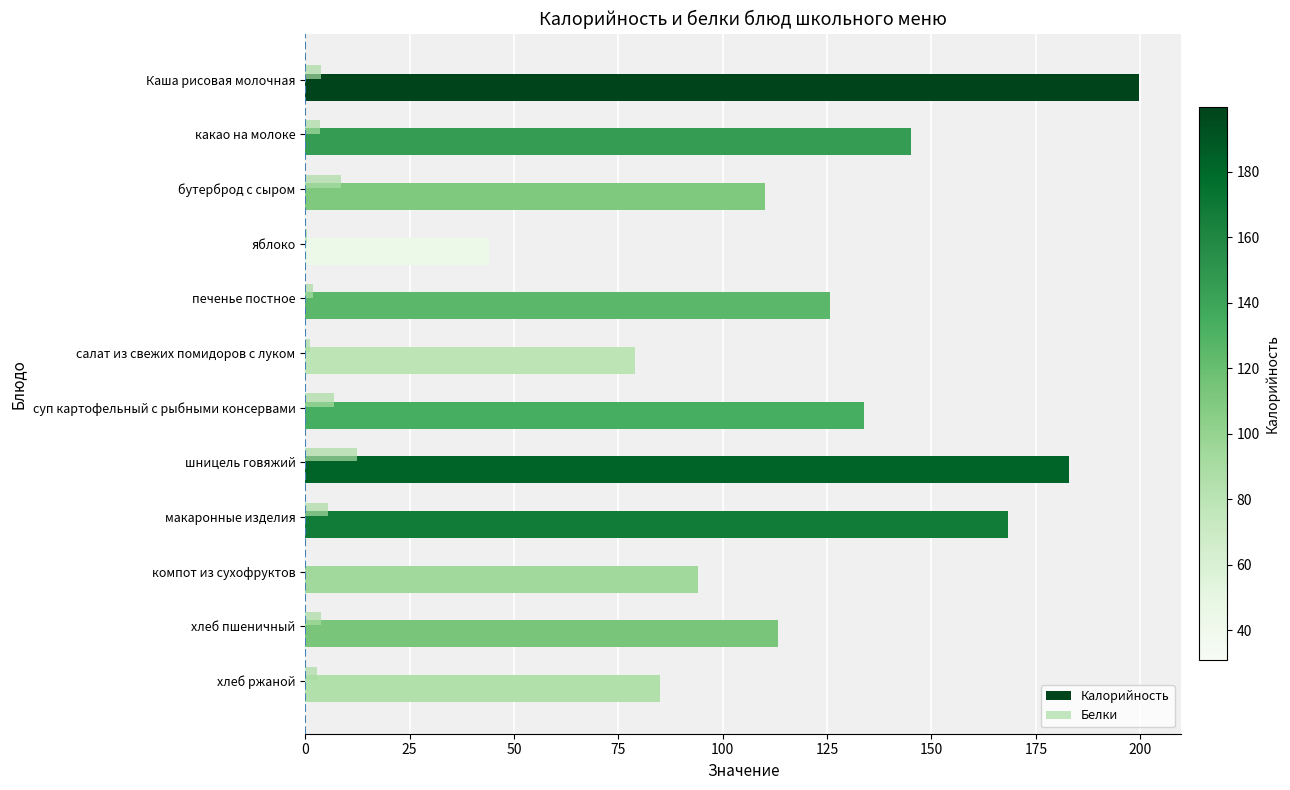

What is the sum of all Белки values?

50.7